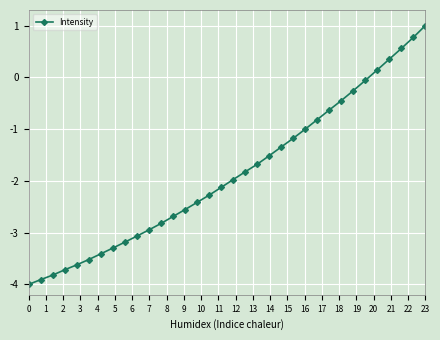

What is the value of the 7th point from the left?

-3.4